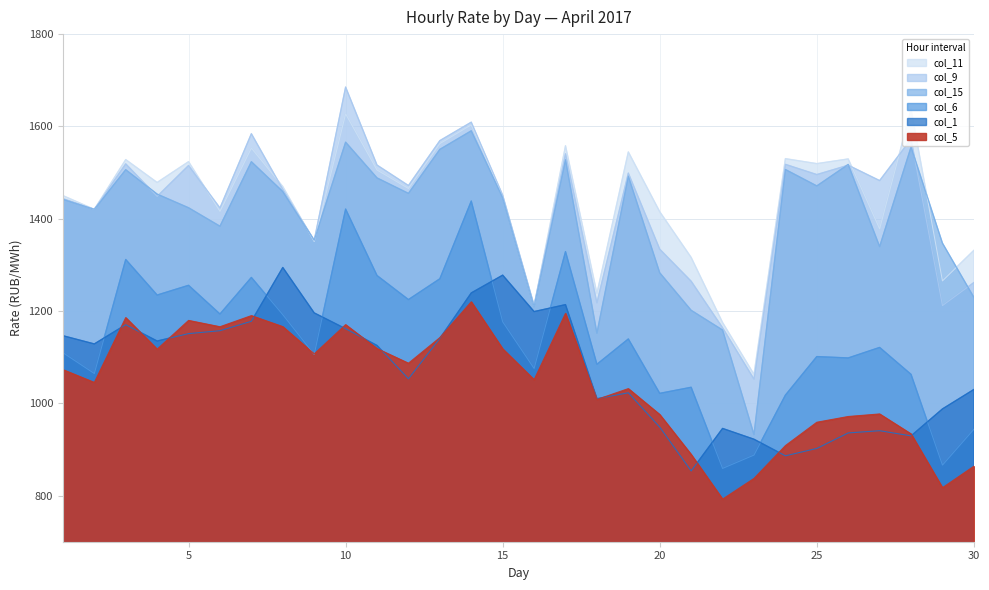

What is the difference between the maximum and minimum values in the col_5 series?

427.6